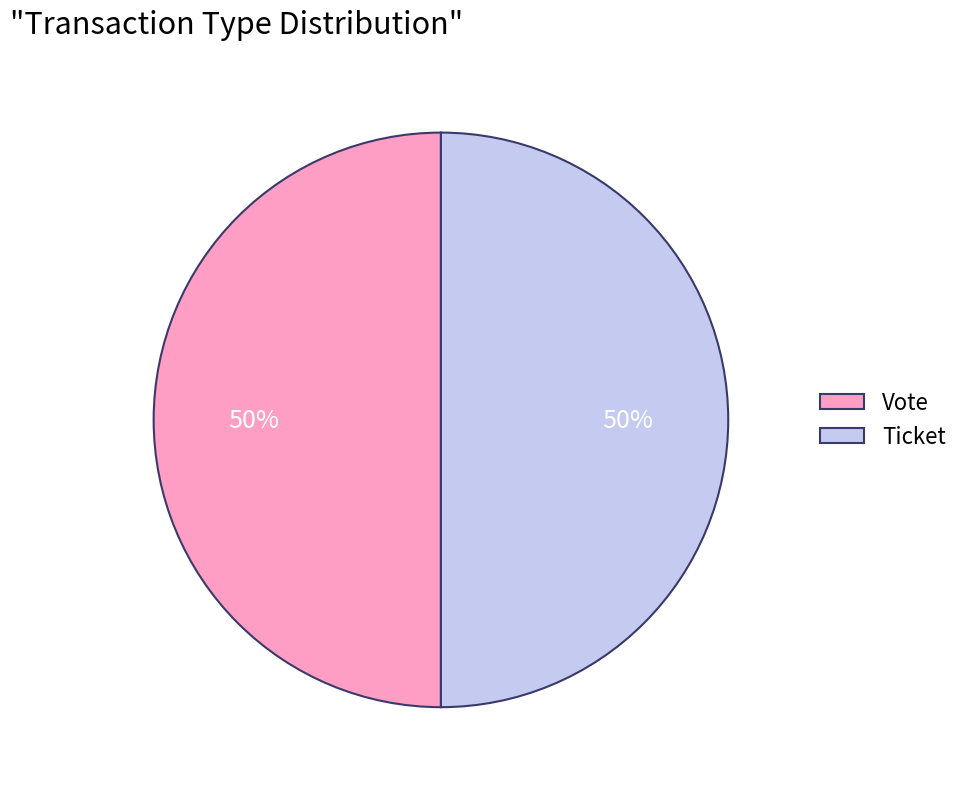

To the nearest percent, what is the average slice percentage?

50%